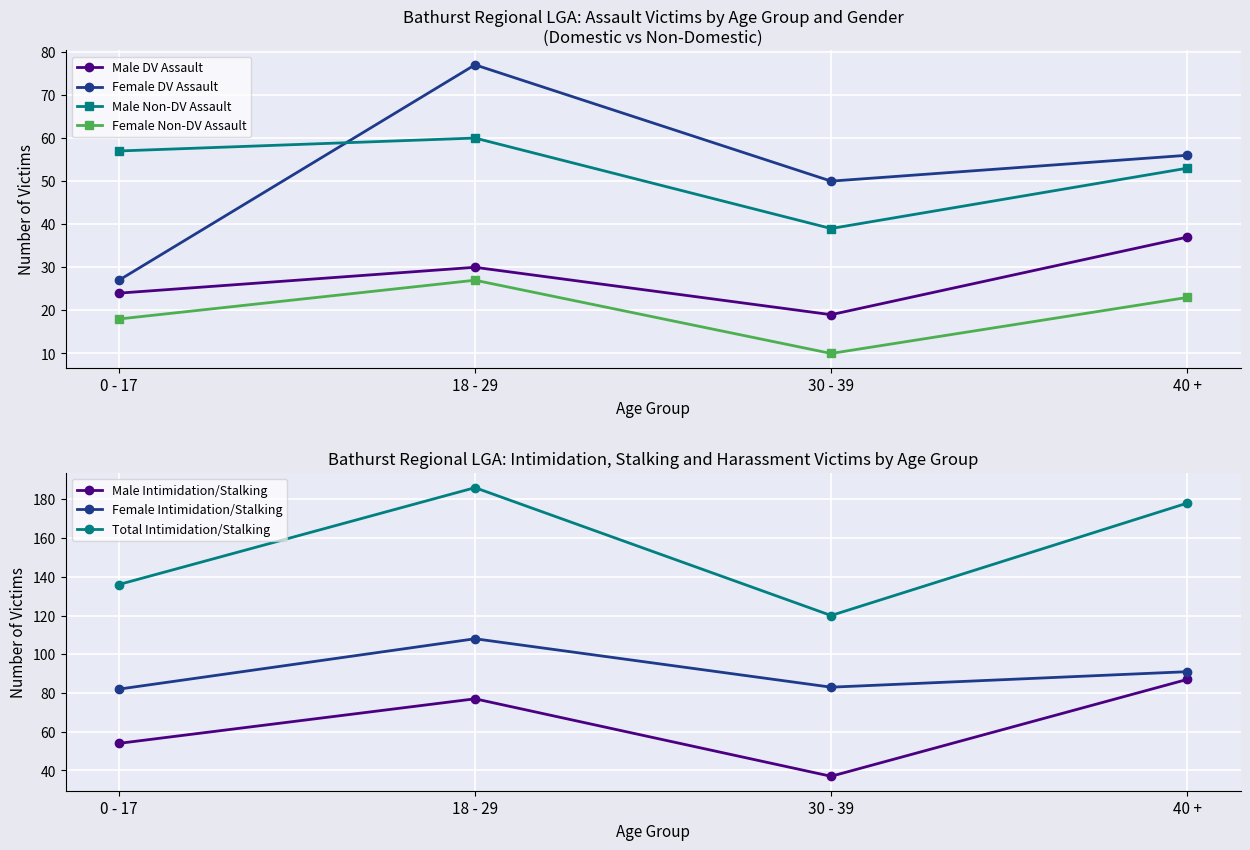

What is the value of the Female Non-DV Assault point at the 1st from the left?

18